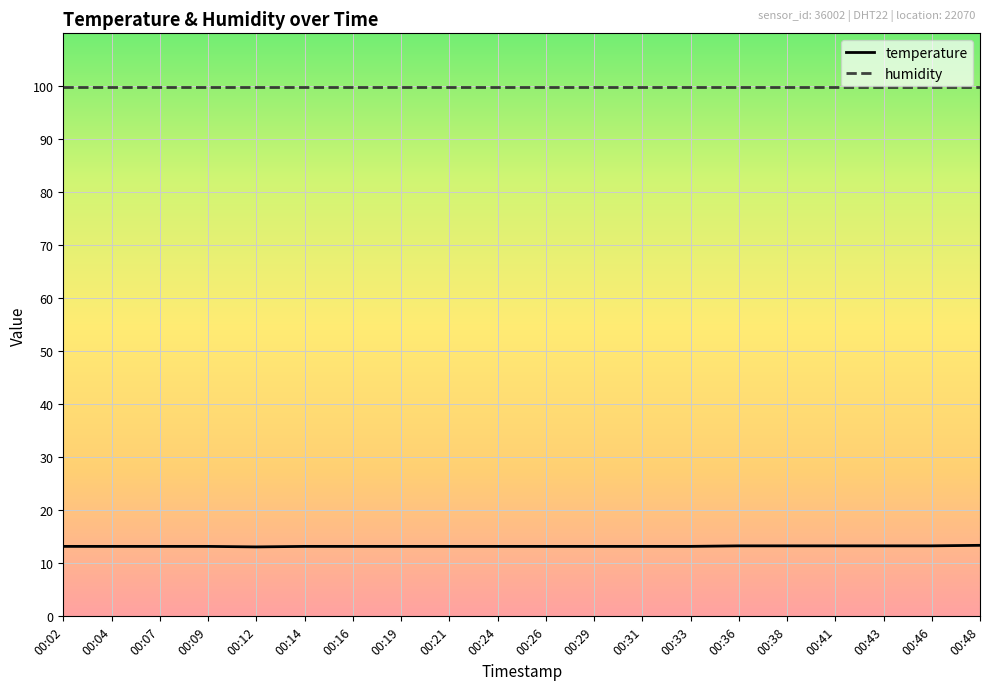

The temperature series shows 20.5 at 00:29. True or false?

False